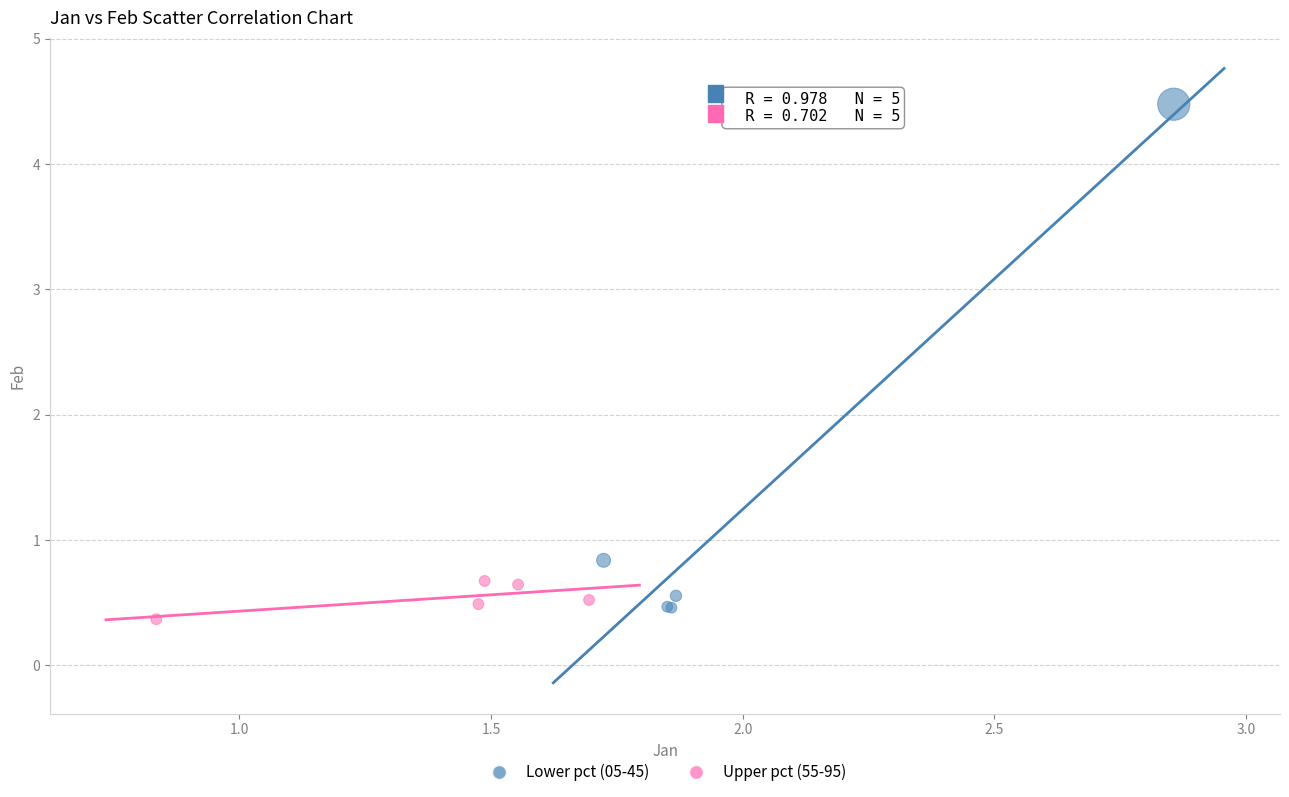

Which series has the widest spread of Y values?

Lower pct (05-45)